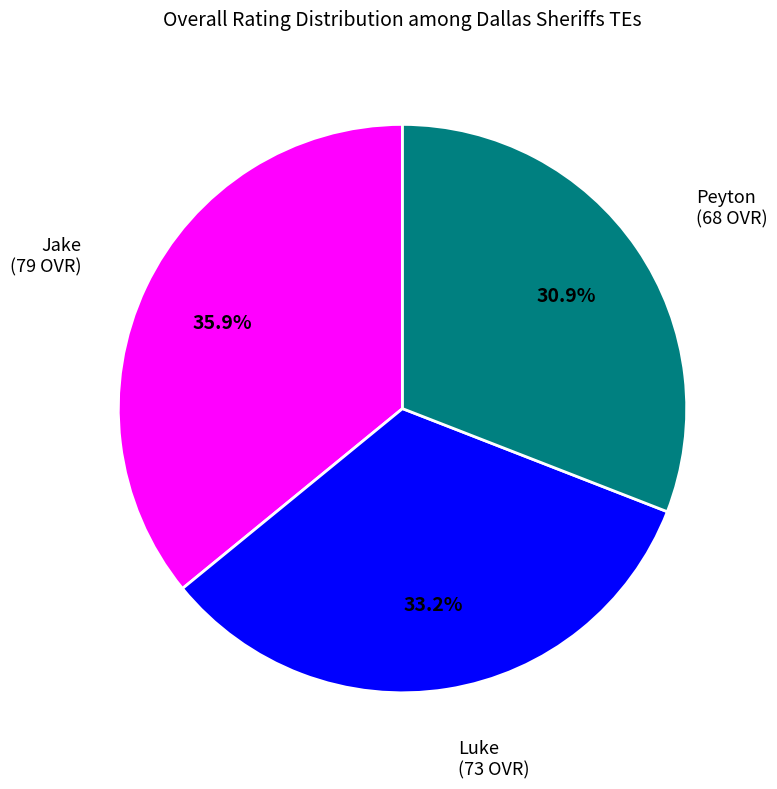

Is there a majority slice in this chart?

No